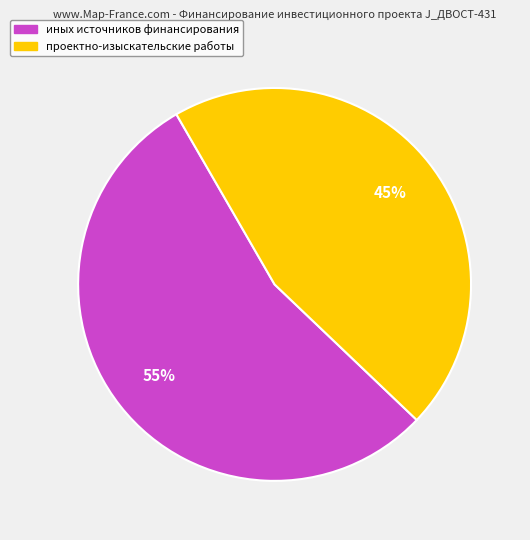

Does any single category account for the majority?

Yes